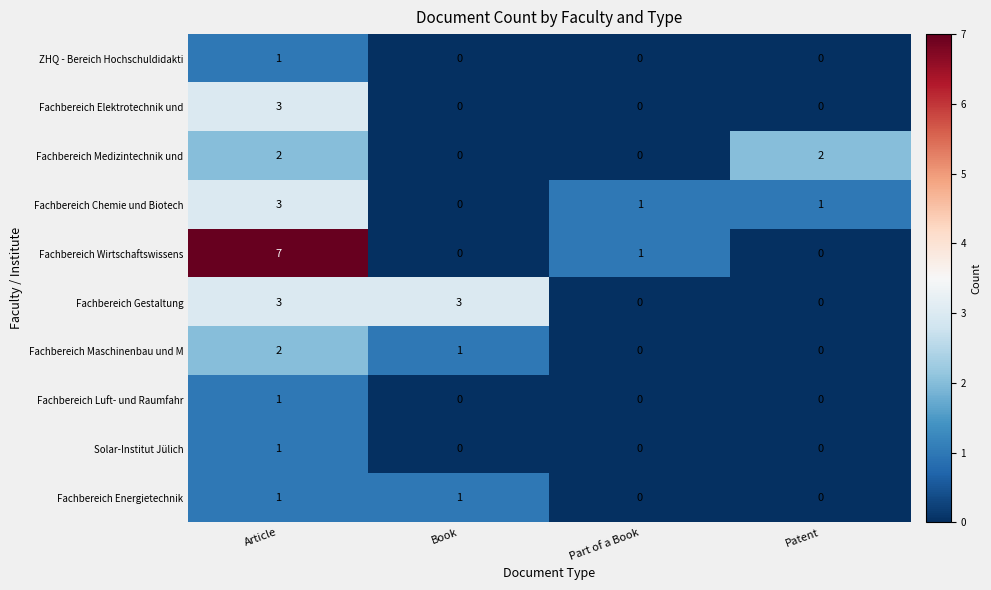

Which category has the highest value across all series?

Article